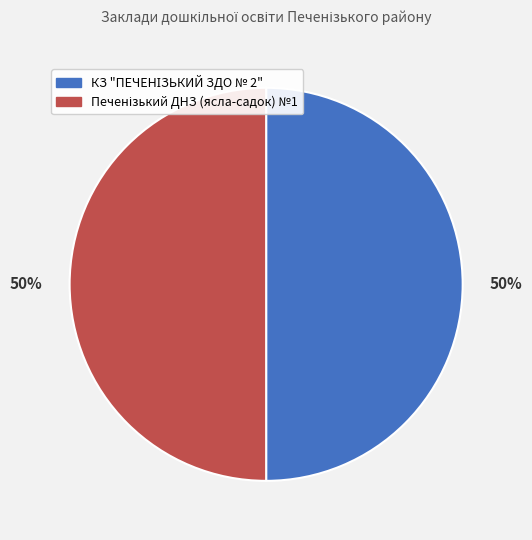

To the nearest percent, what is the average slice percentage?

50%